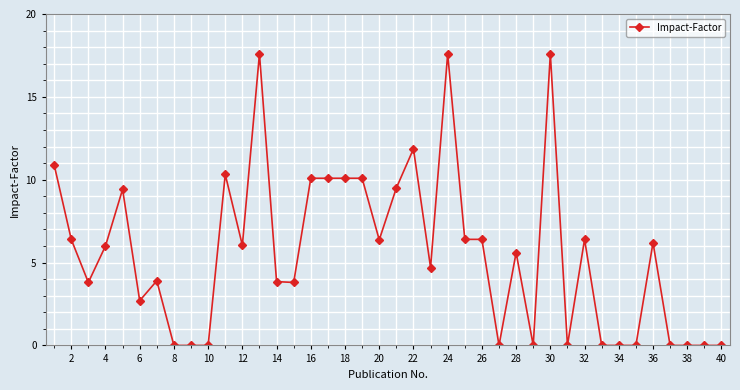

Does the chart display data point markers on the line(s)?

Yes